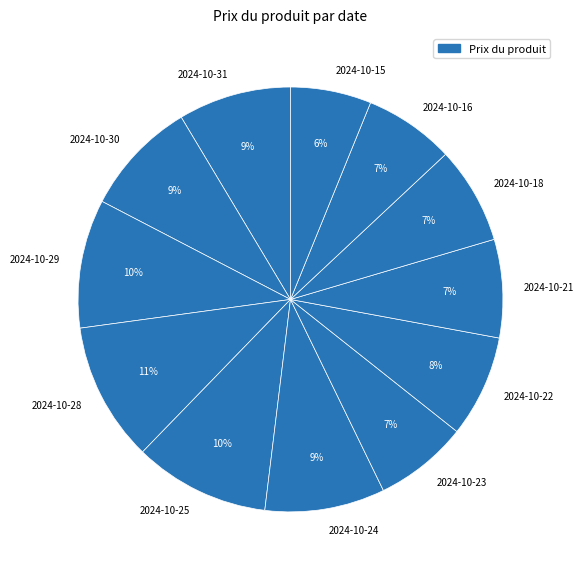

Which has a higher value, 2024-10-16 or 2024-10-30?

2024-10-30